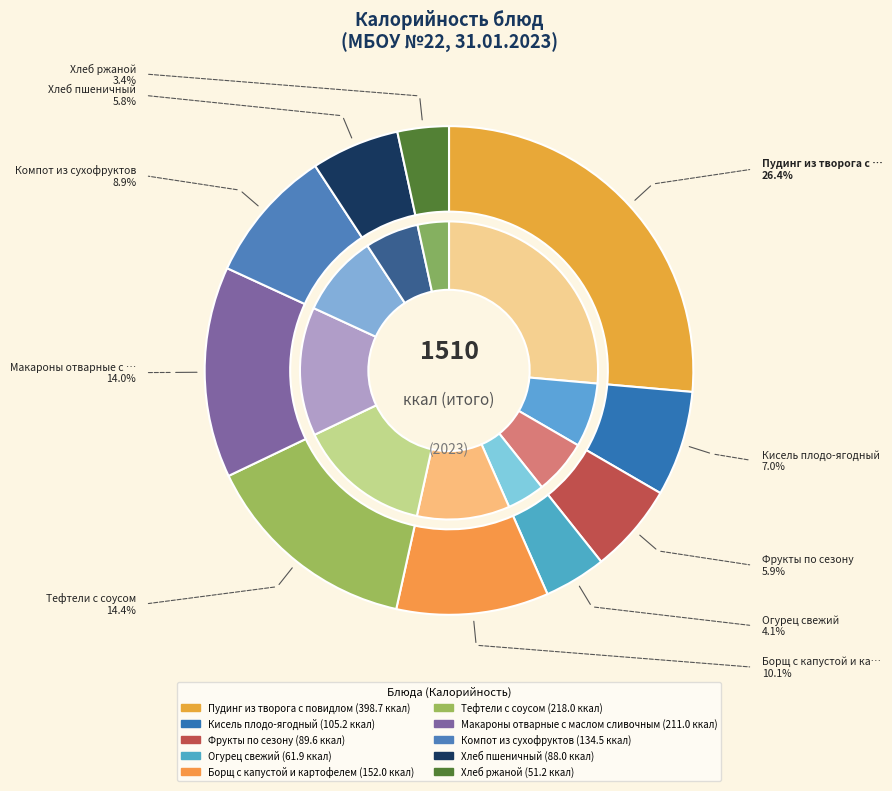

Does Хлеб ржаной account for over 50% of the chart?

No